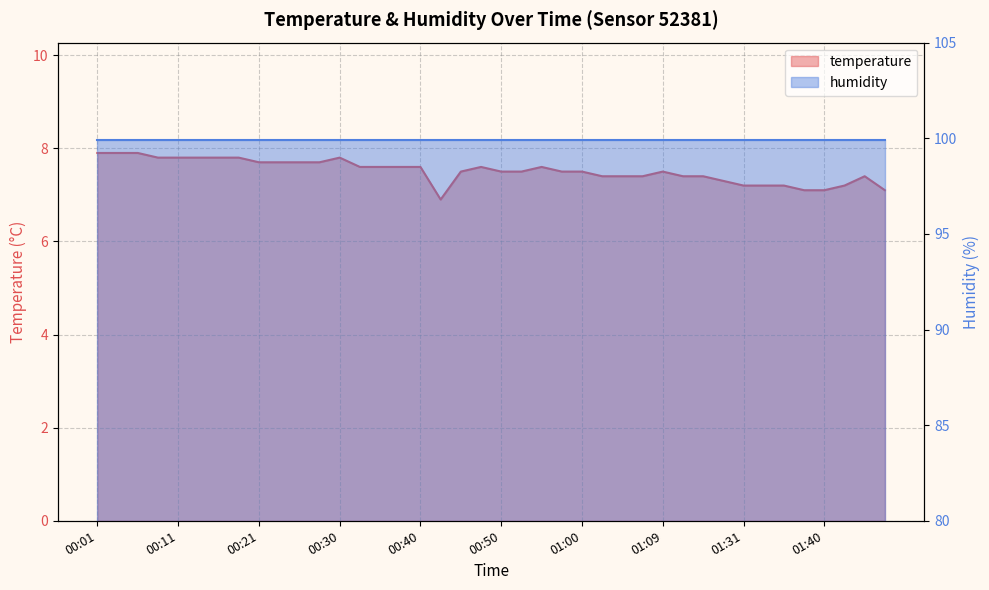

What is the difference between the maximum and minimum values?

1.0